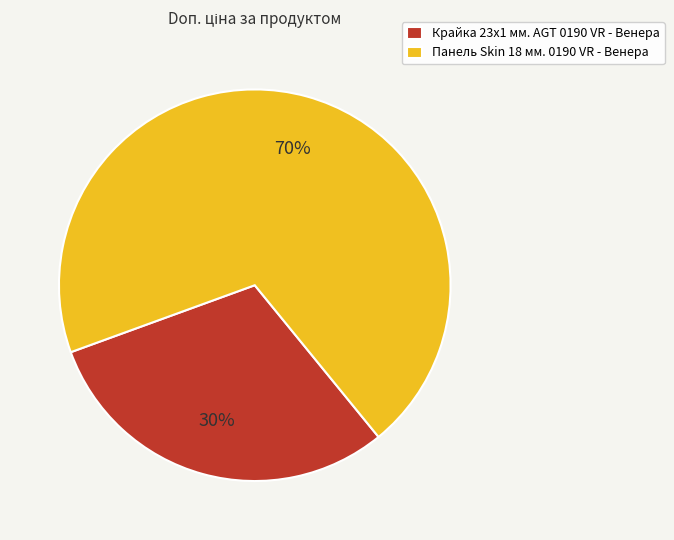

To the nearest percent, what portion does Крайка 23x1 мм. AGT 0190 VR - Венера represent?

30%